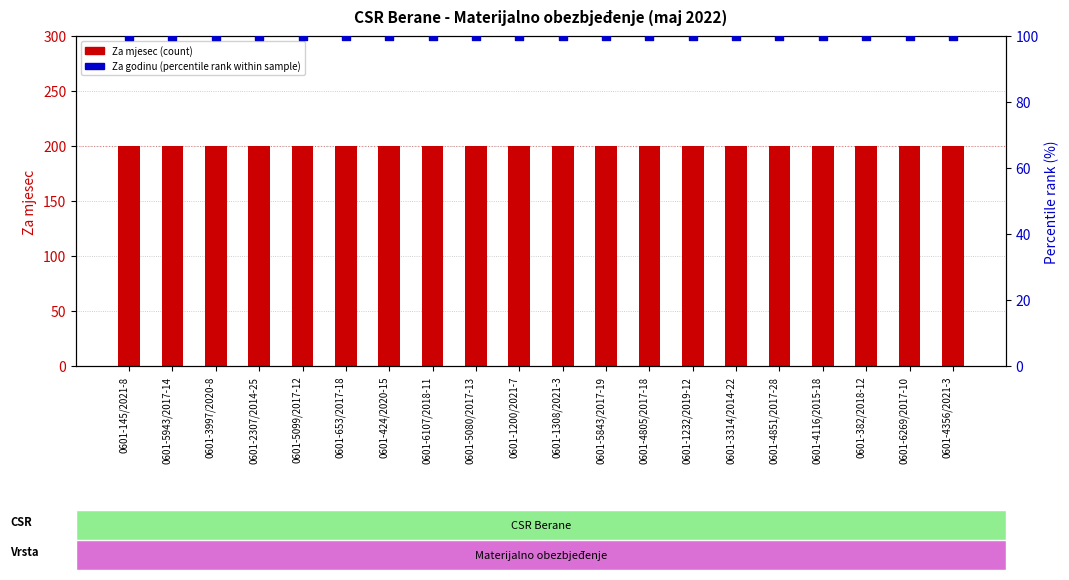

Which series reaches the maximum Y coordinate?

Za mjesec (count)